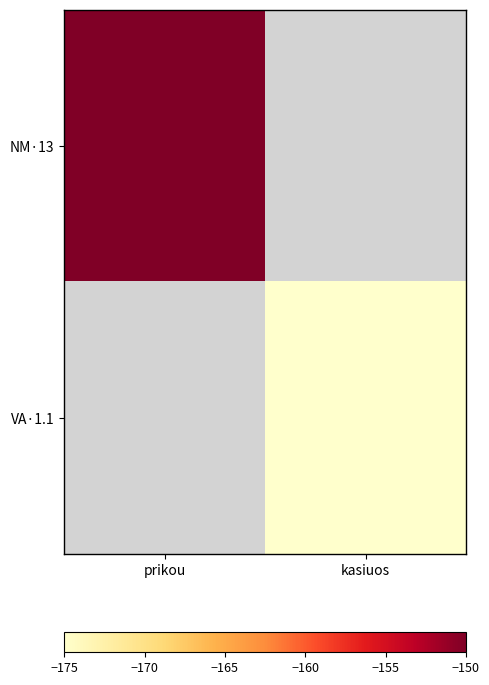

What is the greatest value displayed?

-150.0